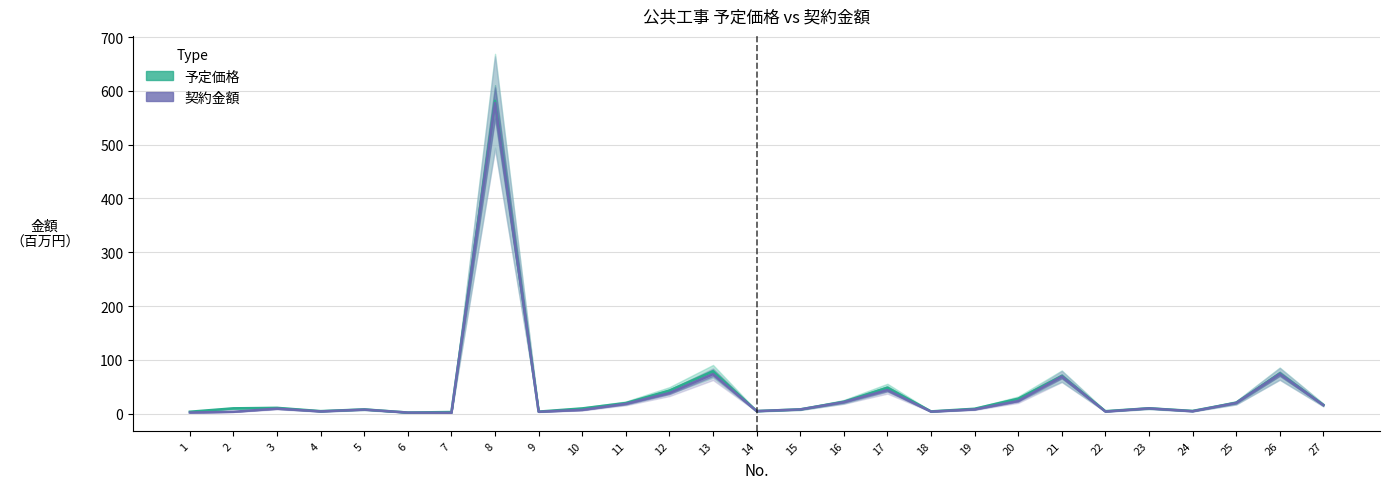

Between 4 and 10, which series saw the biggest shift?

予定価格